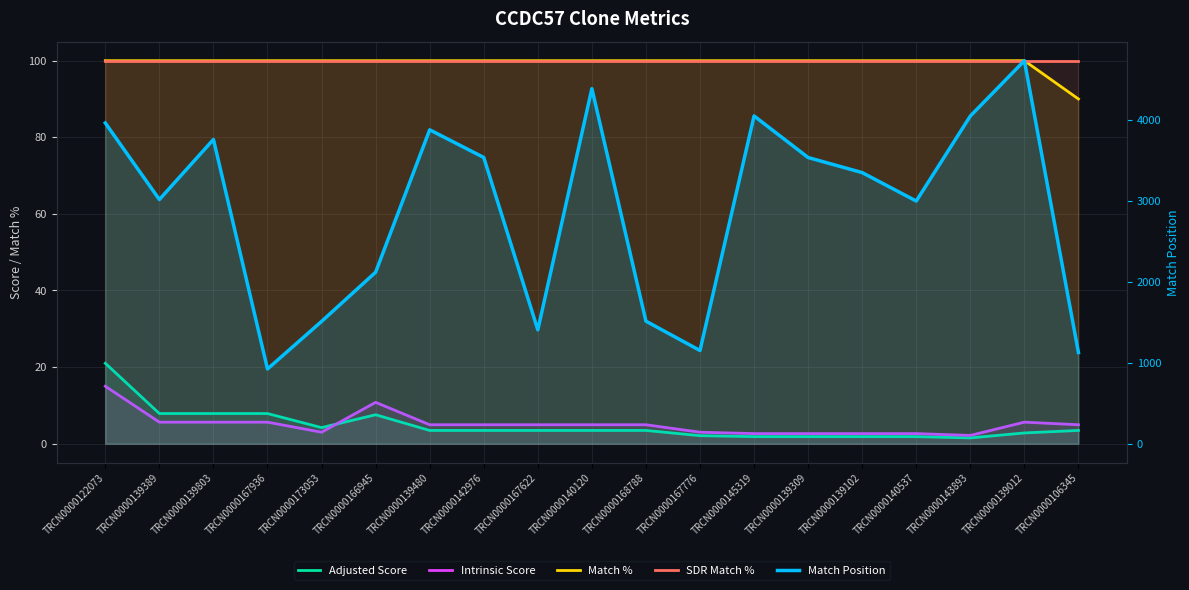

Reading left to right, extract all data points from this chart.

Adjusted Score: TRCN0000122073=21.0	TRCN0000139389=7.9	TRCN0000139803=7.9	TRCN0000167936=7.9	TRCN0000173053=4.2	TRCN0000166945=7.6	TRCN0000139480=3.5	TRCN0000142976=3.5	TRCN0000167622=3.5	TRCN0000140120=3.5	TRCN0000168788=3.5	TRCN0000167776=2.1	TRCN0000145319=1.8	TRCN0000139309=1.8	TRCN0000139102=1.8	TRCN0000140537=1.8	TRCN0000143893=1.5	TRCN0000139012=2.8	TRCN0000106345=3.5
Intrinsic Score: TRCN0000122073=15.0	TRCN0000139389=5.6	TRCN0000139803=5.6	TRCN0000167936=5.6	TRCN0000173053=3.0	TRCN0000166945=10.8	TRCN0000139480=5.0	TRCN0000142976=5.0	TRCN0000167622=5.0	TRCN0000140120=5.0	TRCN0000168788=5.0	TRCN0000167776=3.0	TRCN0000145319=2.6	TRCN0000139309=2.6	TRCN0000139102=2.6	TRCN0000140537=2.6	TRCN0000143893=2.2	TRCN0000139012=5.6	TRCN0000106345=5.0
Match %: TRCN0000122073=100.0	TRCN0000139389=100.0	TRCN0000139803=100.0	TRCN0000167936=100.0	TRCN0000173053=100.0	TRCN0000166945=100.0	TRCN0000139480=100.0	TRCN0000142976=100.0	TRCN0000167622=100.0	TRCN0000140120=100.0	TRCN0000168788=100.0	TRCN0000167776=100.0	TRCN0000145319=100.0	TRCN0000139309=100.0	TRCN0000139102=100.0	TRCN0000140537=100.0	TRCN0000143893=100.0	TRCN0000139012=100.0	TRCN0000106345=90.0
SDR Match %: TRCN0000122073=100.0	TRCN0000139389=100.0	TRCN0000139803=100.0	TRCN0000167936=100.0	TRCN0000173053=100.0	TRCN0000166945=100.0	TRCN0000139480=100.0	TRCN0000142976=100.0	TRCN0000167622=100.0	TRCN0000140120=100.0	TRCN0000168788=100.0	TRCN0000167776=100.0	TRCN0000145319=100.0	TRCN0000139309=100.0	TRCN0000139102=100.0	TRCN0000140537=100.0	TRCN0000143893=100.0	TRCN0000139012=100.0	TRCN0000106345=100.0
Match Position: TRCN0000122073=3957.0	TRCN0000139389=3013.0	TRCN0000139803=3754.0	TRCN0000167936=922.0	TRCN0000173053=1509.0	TRCN0000166945=2116.0	TRCN0000139480=3873.0	TRCN0000142976=3532.0	TRCN0000167622=1405.0	TRCN0000140120=4381.0	TRCN0000168788=1512.0	TRCN0000167776=1150.0	TRCN0000145319=4044.0	TRCN0000139309=3531.0	TRCN0000139102=3345.0	TRCN0000140537=2994.0	TRCN0000143893=4043.0	TRCN0000139012=4726.0	TRCN0000106345=1125.0